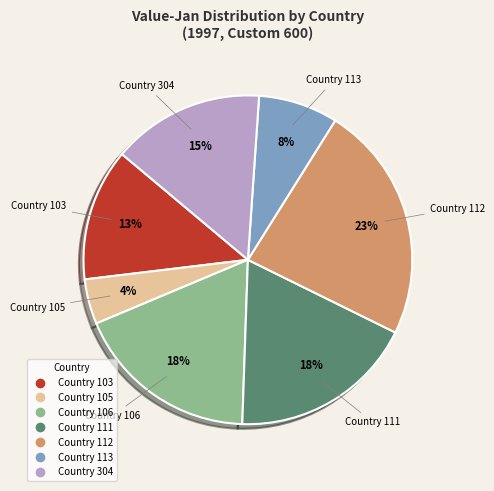

Does any single category account for the majority?

No